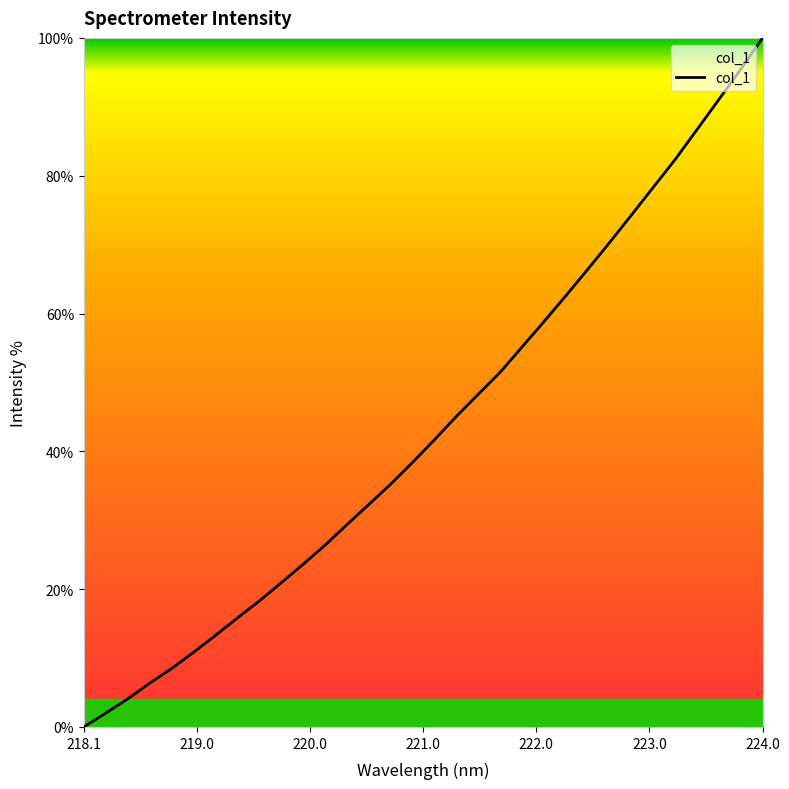

What is the greatest value displayed?

100.0